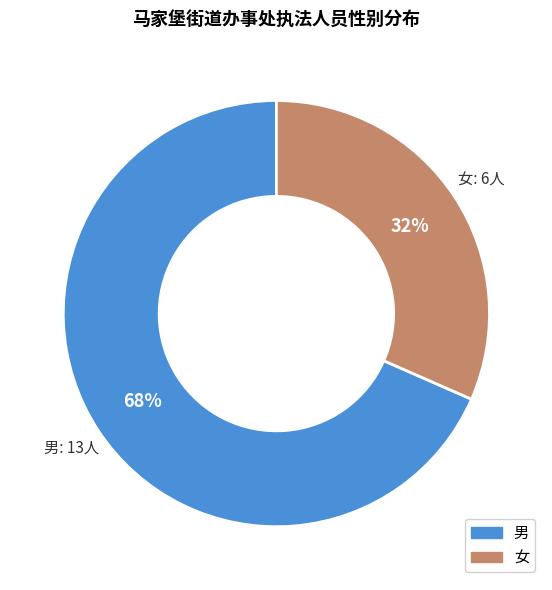

Is it true that 女 is 32% of the pie?

True